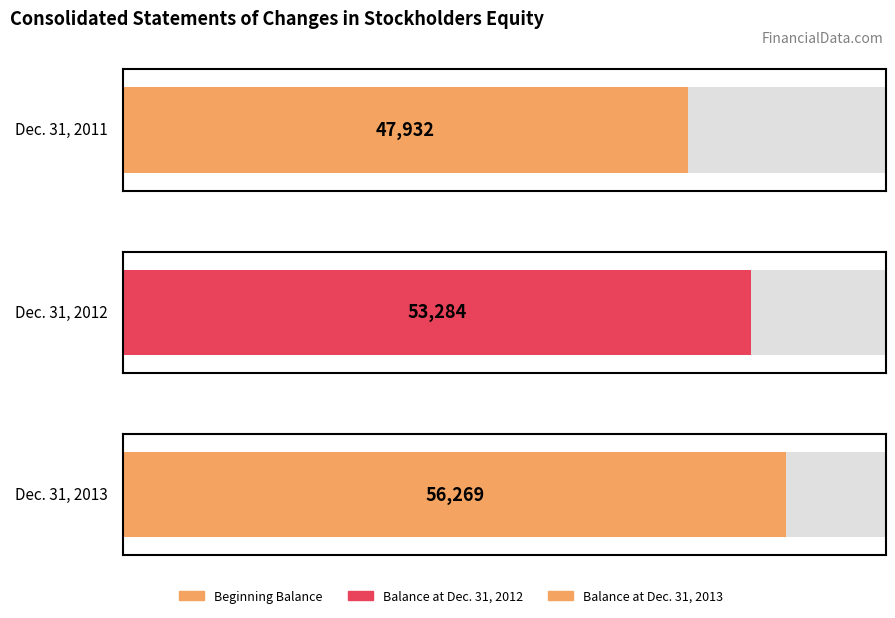

What is the change in value from Dec. 31, 2011 to Dec. 31, 2012?

+5352